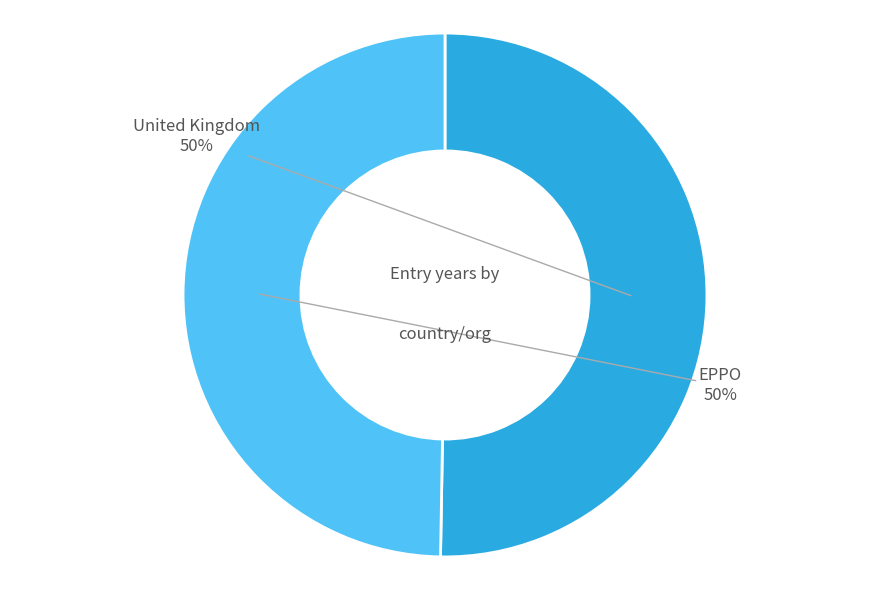

To the nearest percent, what is the average slice percentage?

50%